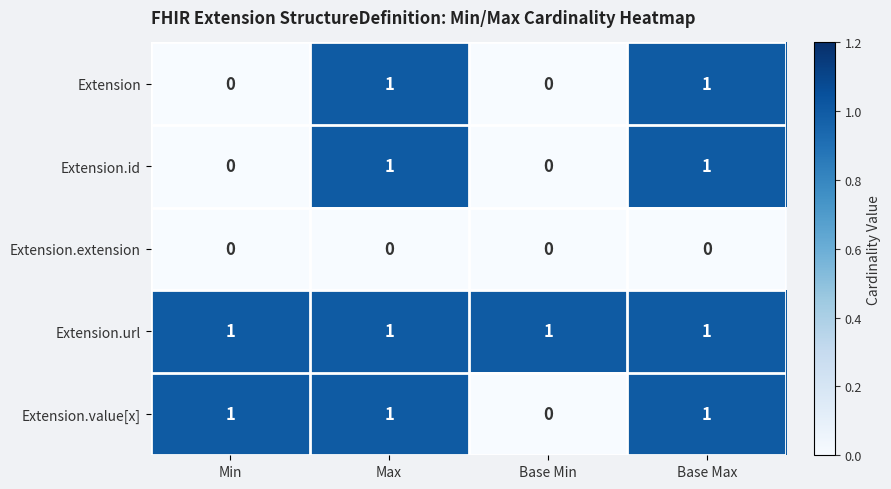

What is the maximum value shown in the chart?

1